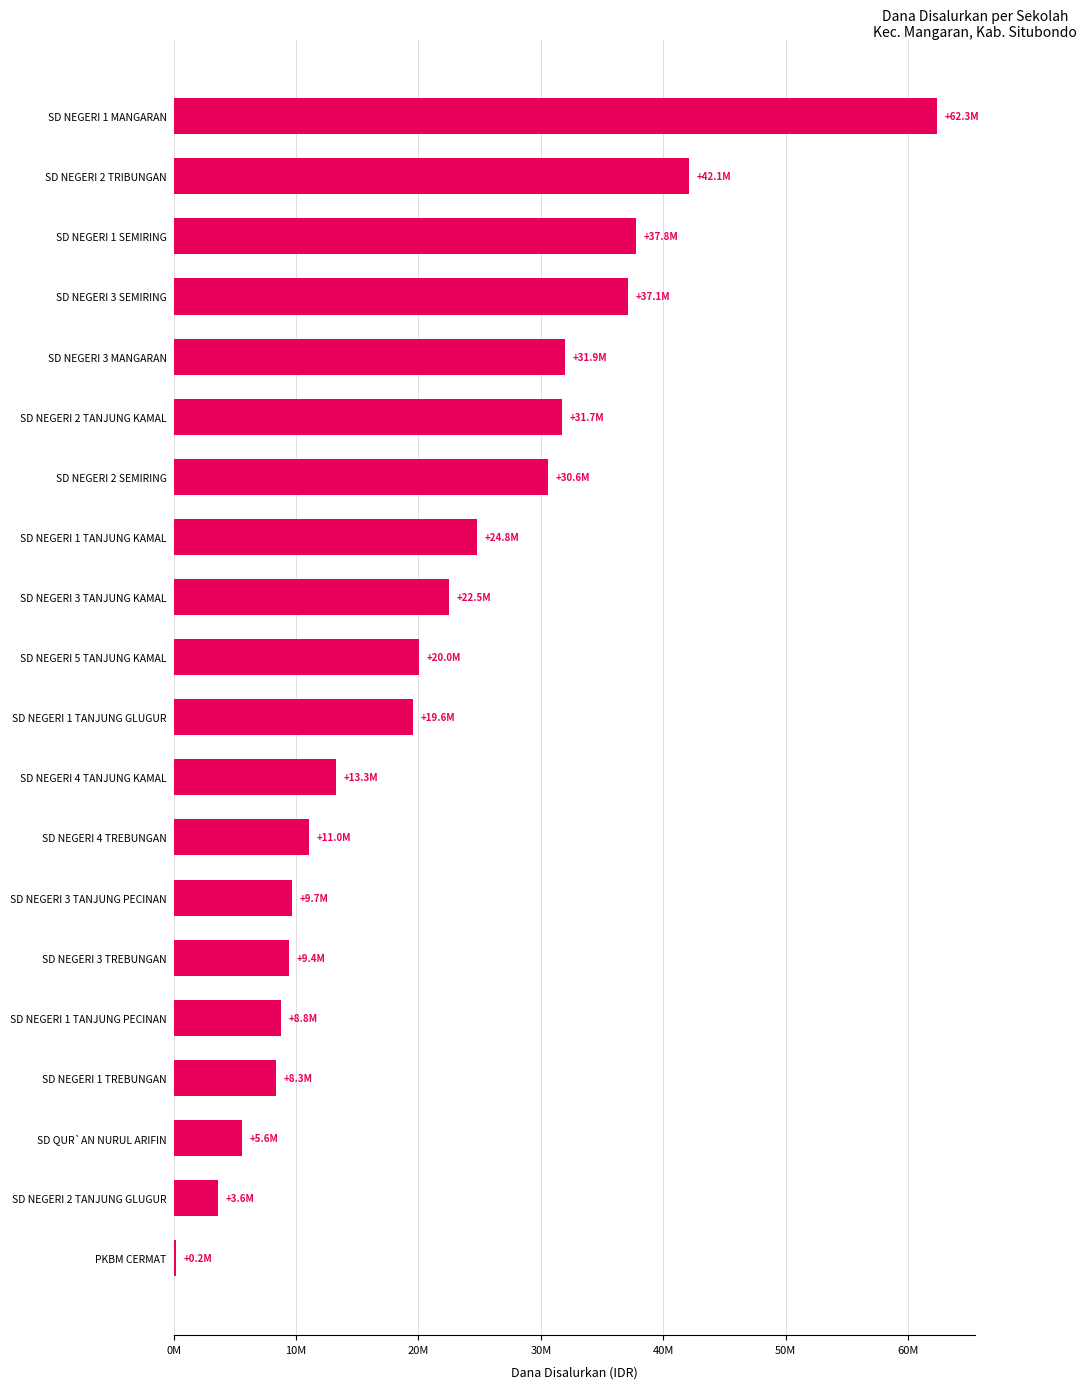

Are the bars horizontal?

Yes